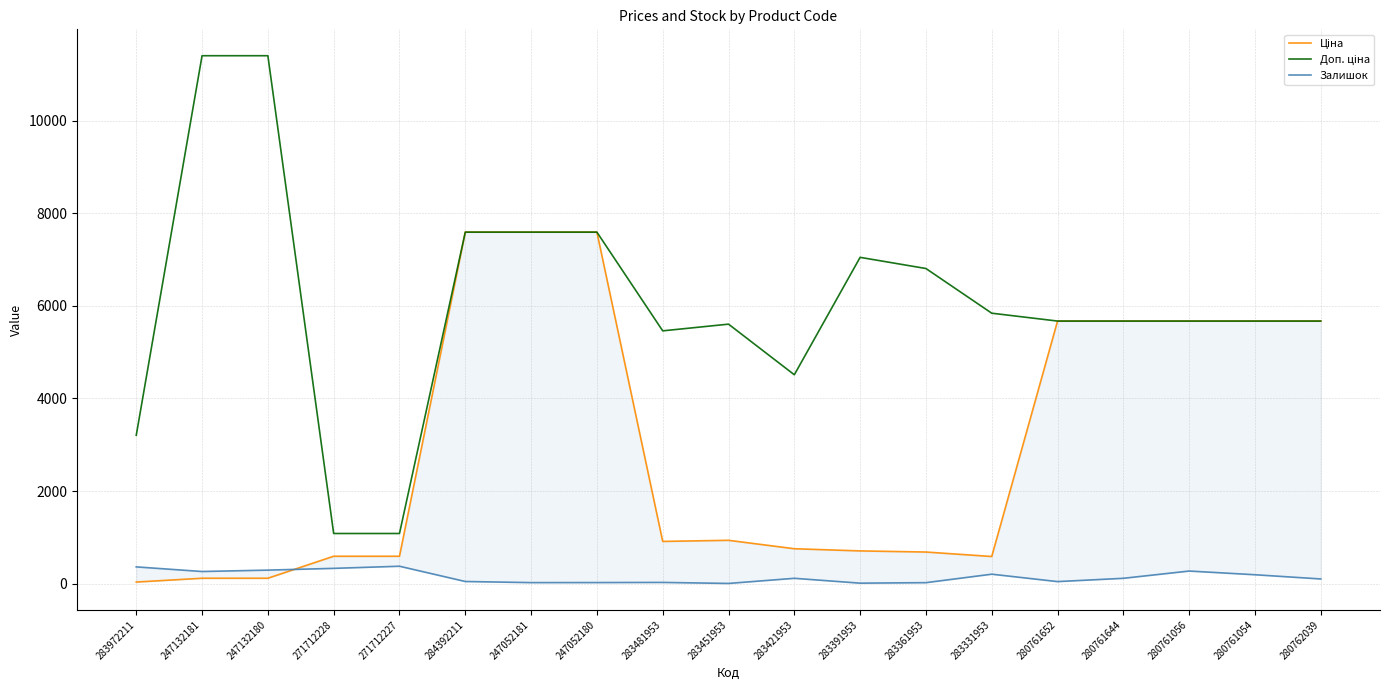

How many values in the Залишок series are below 113?

9